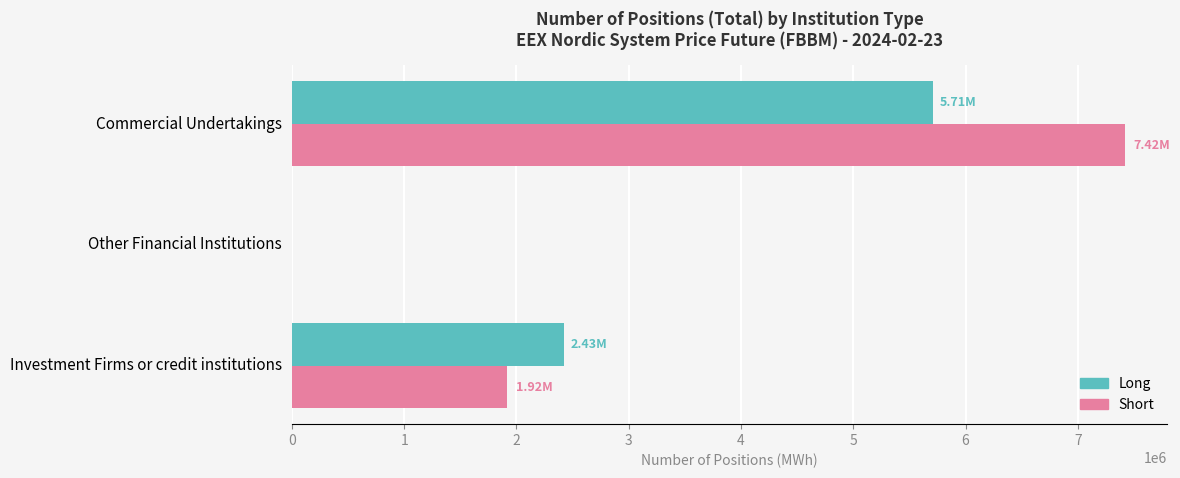

Where is Short nearest to the value 3711428?

Investment Firms or credit institutions